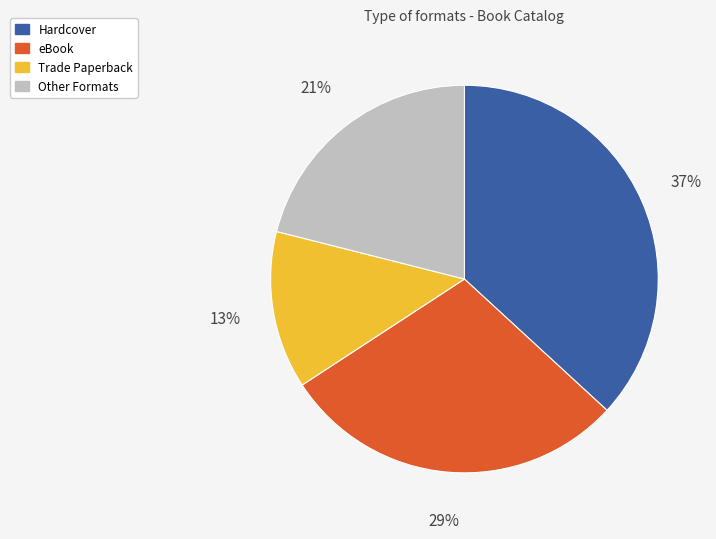

To the nearest percent, what is the difference between the largest and smallest slice percentages?

24%